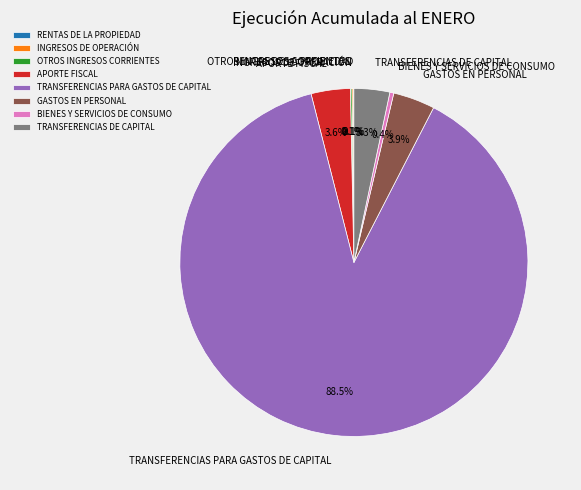

How much of the chart is everything except BIENES Y SERVICIOS DE CONSUMO?

99.6%